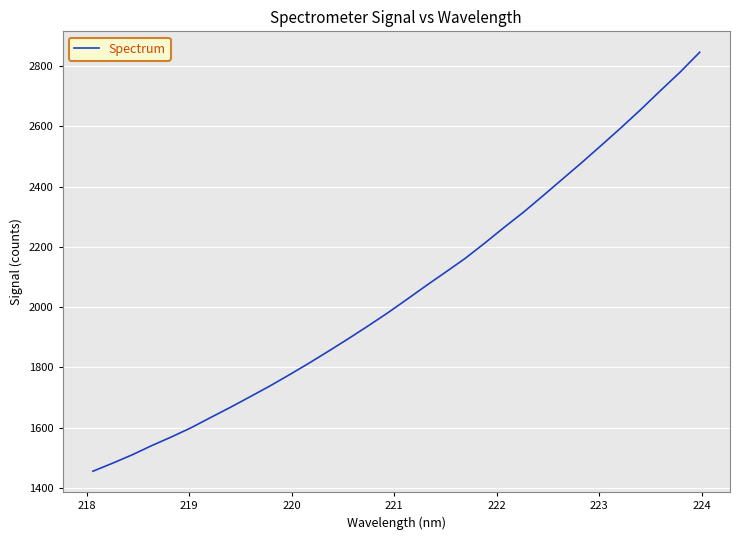

What is the difference between the maximum and minimum values?

1391.2